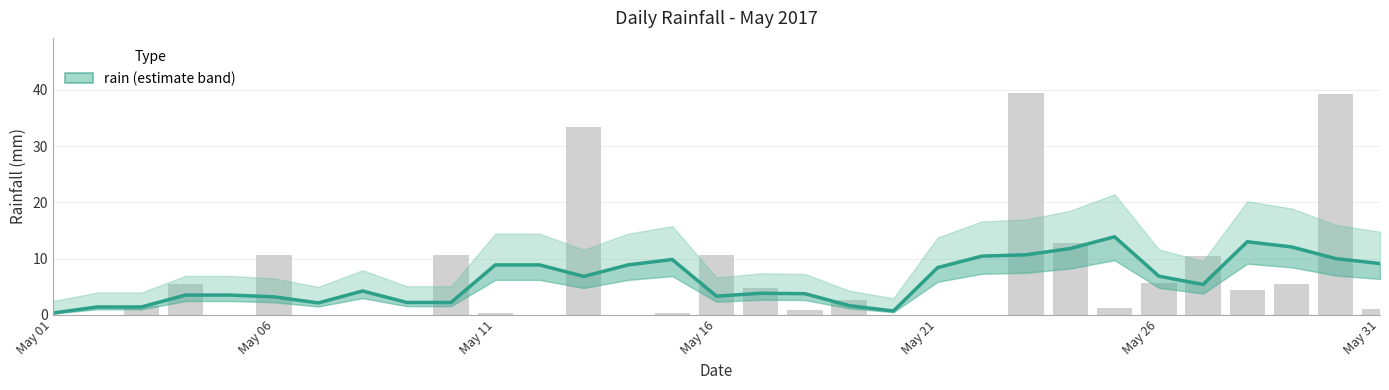

True or false: the data shows 1.4 at 9.

False